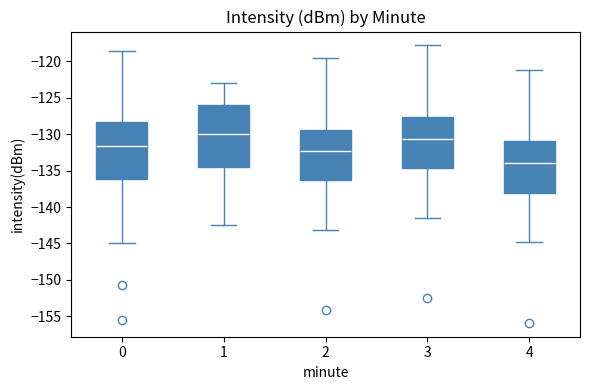

Which box has the highest median line?

1